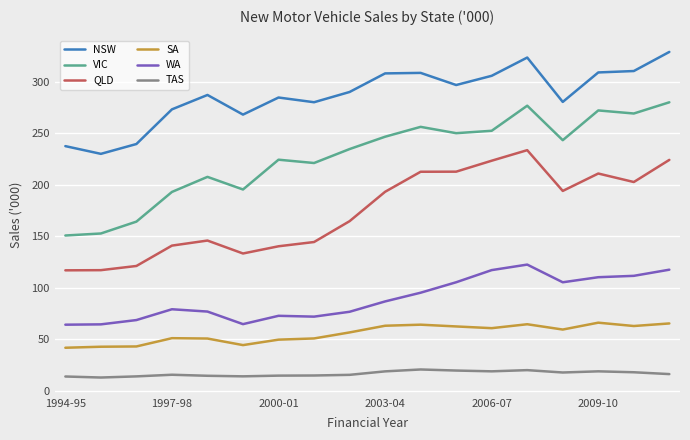

In TAS, how many points are higher than both neighbors (excluding endpoints)?

4